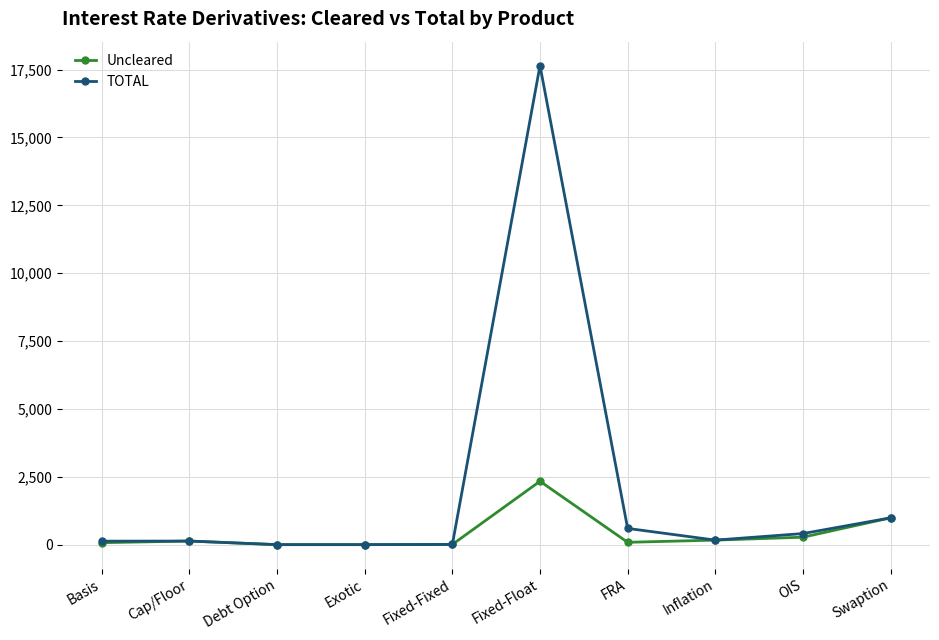

Which category has the highest value in the TOTAL series?

Fixed-Float